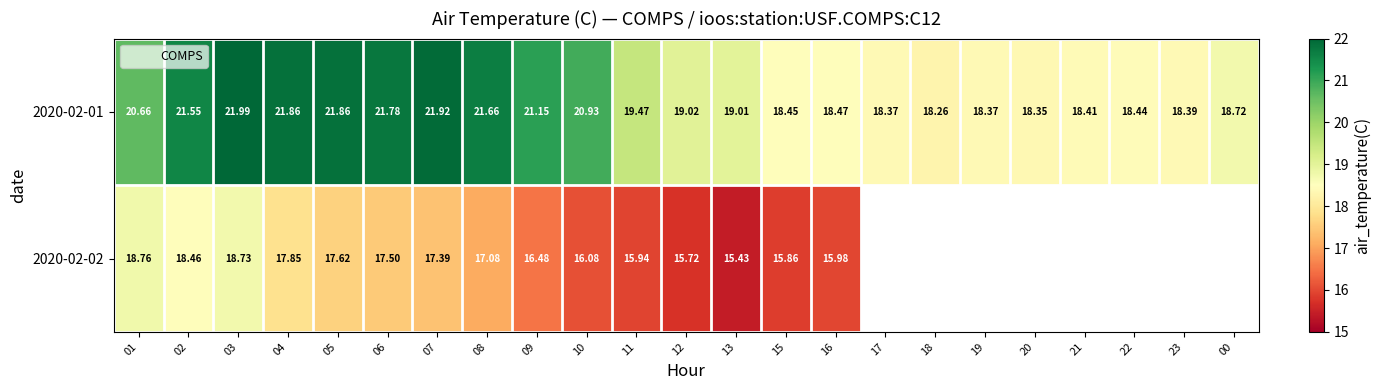

What is the highest value of the 2020-02-01 series?

22.0